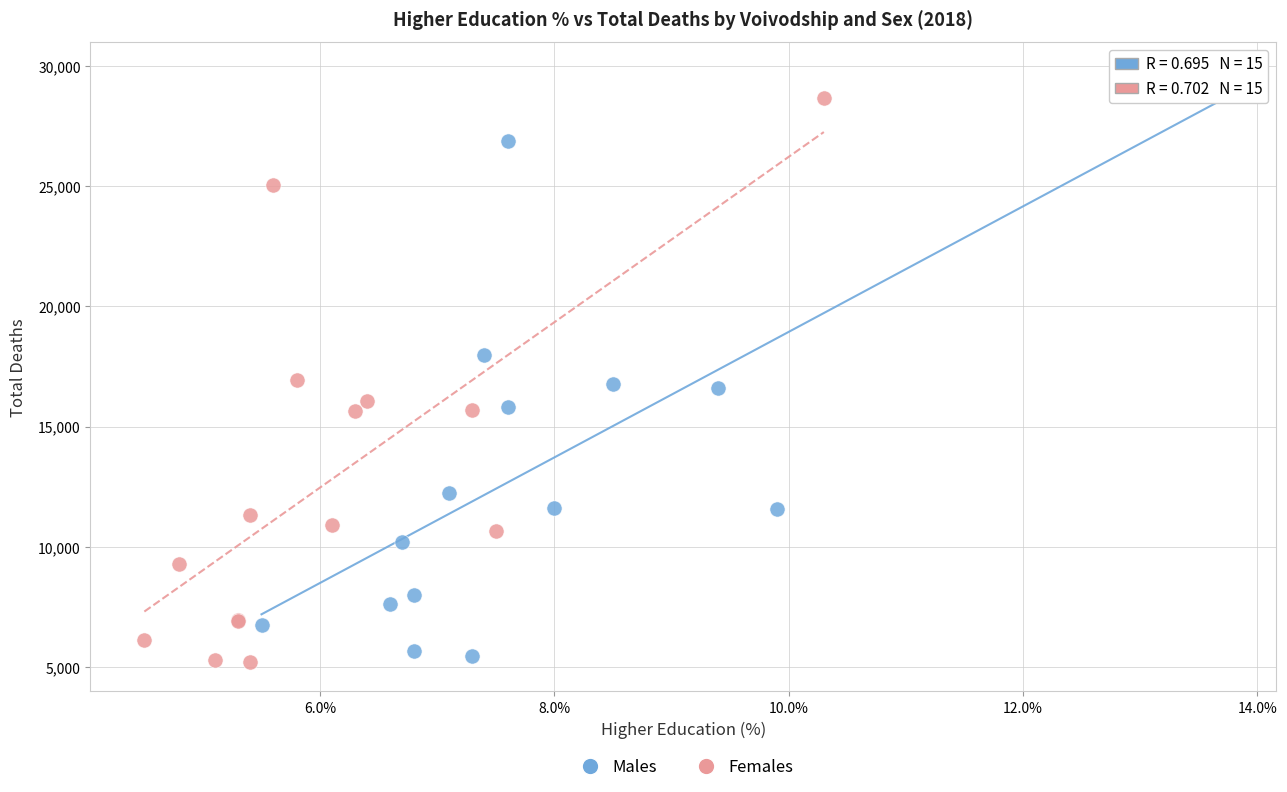

Which series has the largest Y range (max minus min)?

Males